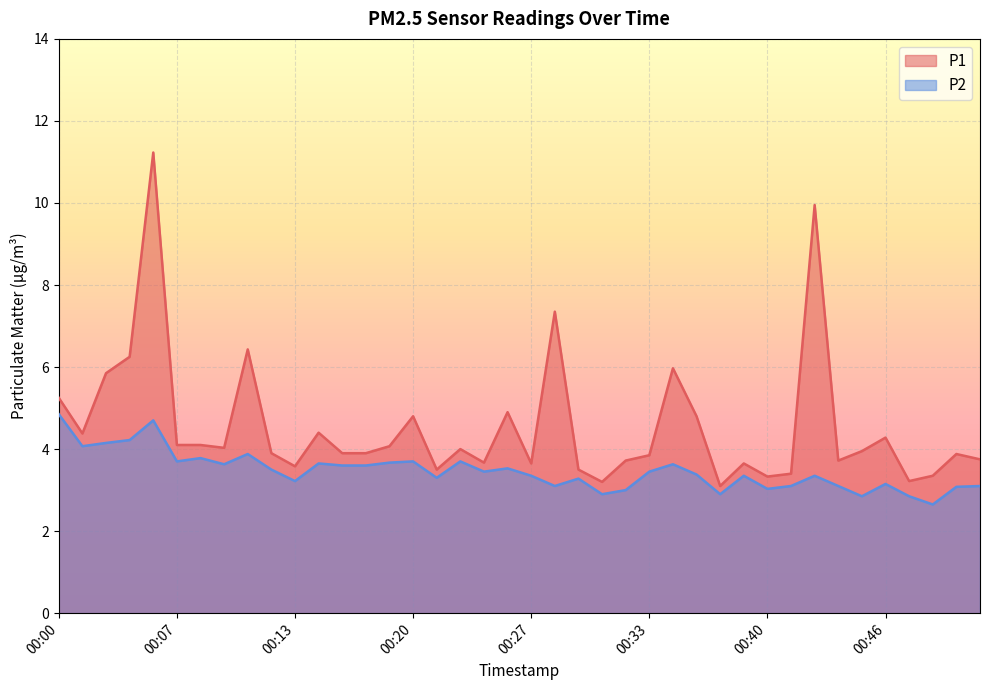

List the series in order of their overall mean, highest first.

P1, P2